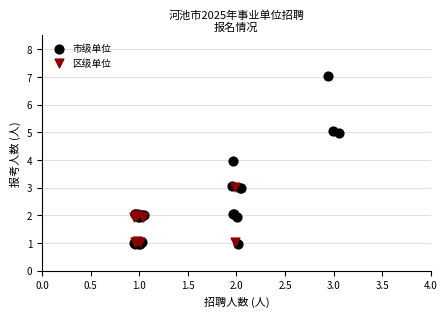

Which series has the largest Y range (max minus min)?

市级单位